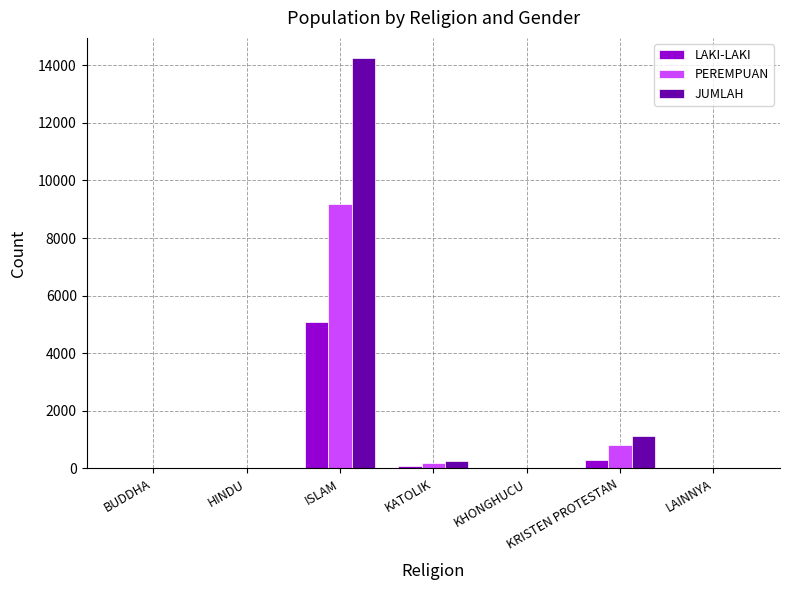

The value of JUMLAH at LAINNYA is 1. True or false?

True